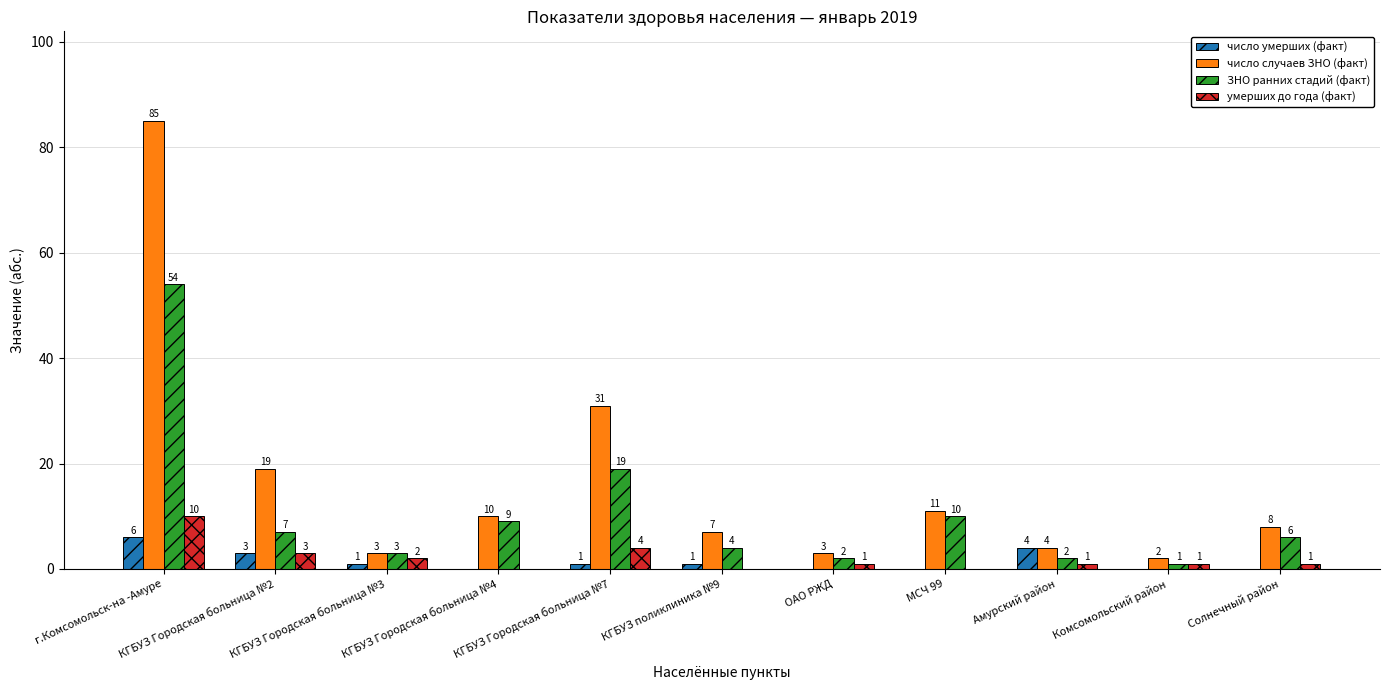

Is it true that число умерших (факт) equals 0 at Комсомольский район?

True